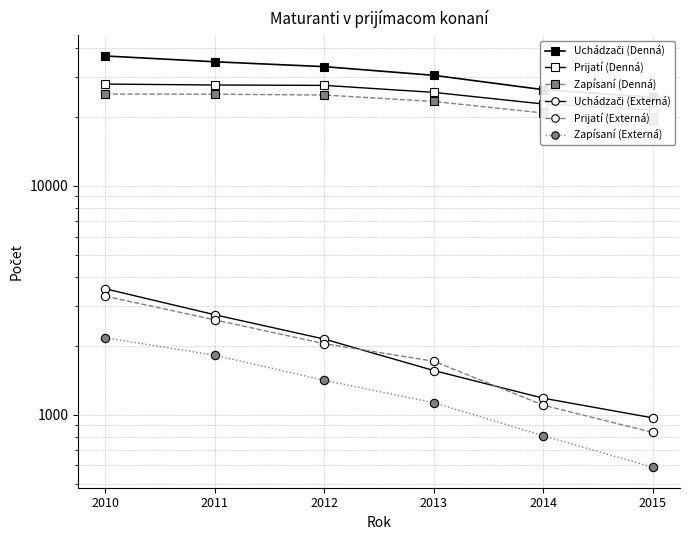

At which category does the chart reach its peak across all series?

2010